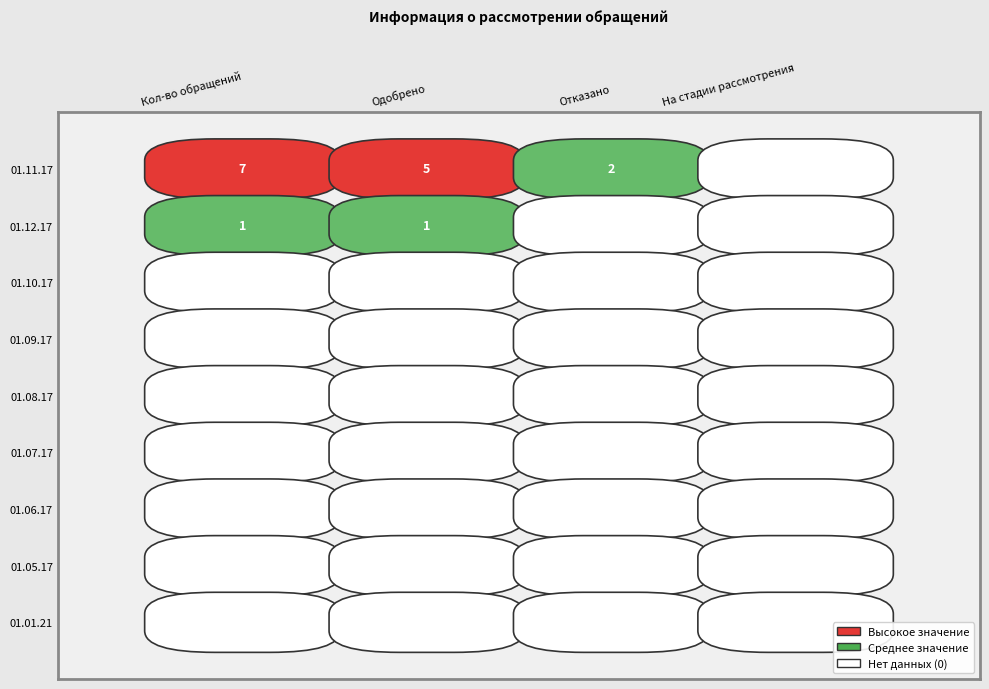

List the series in order of their peak value, highest first.

01.11.17, 01.12.17, 01.10.17, 01.09.17, 01.08.17, 01.07.17, 01.06.17, 01.05.17, 01.01.21